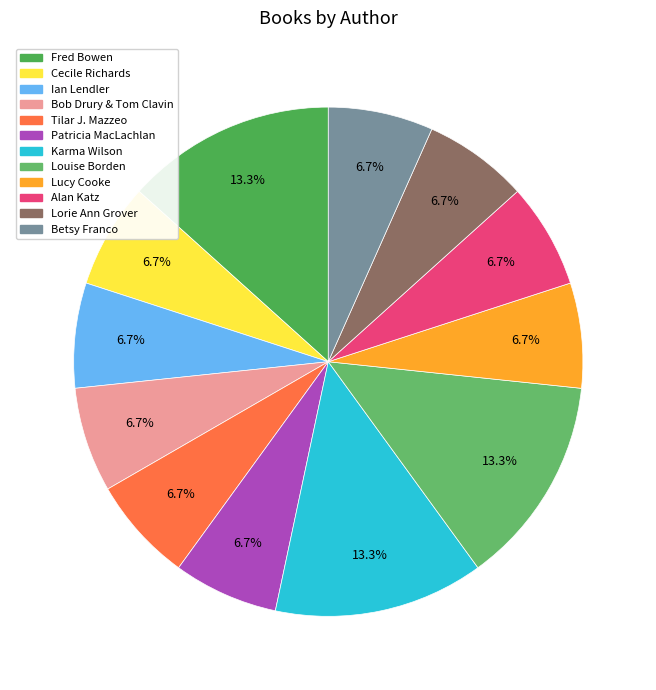

To the nearest percent, what portion does Cecile Richards represent?

7%